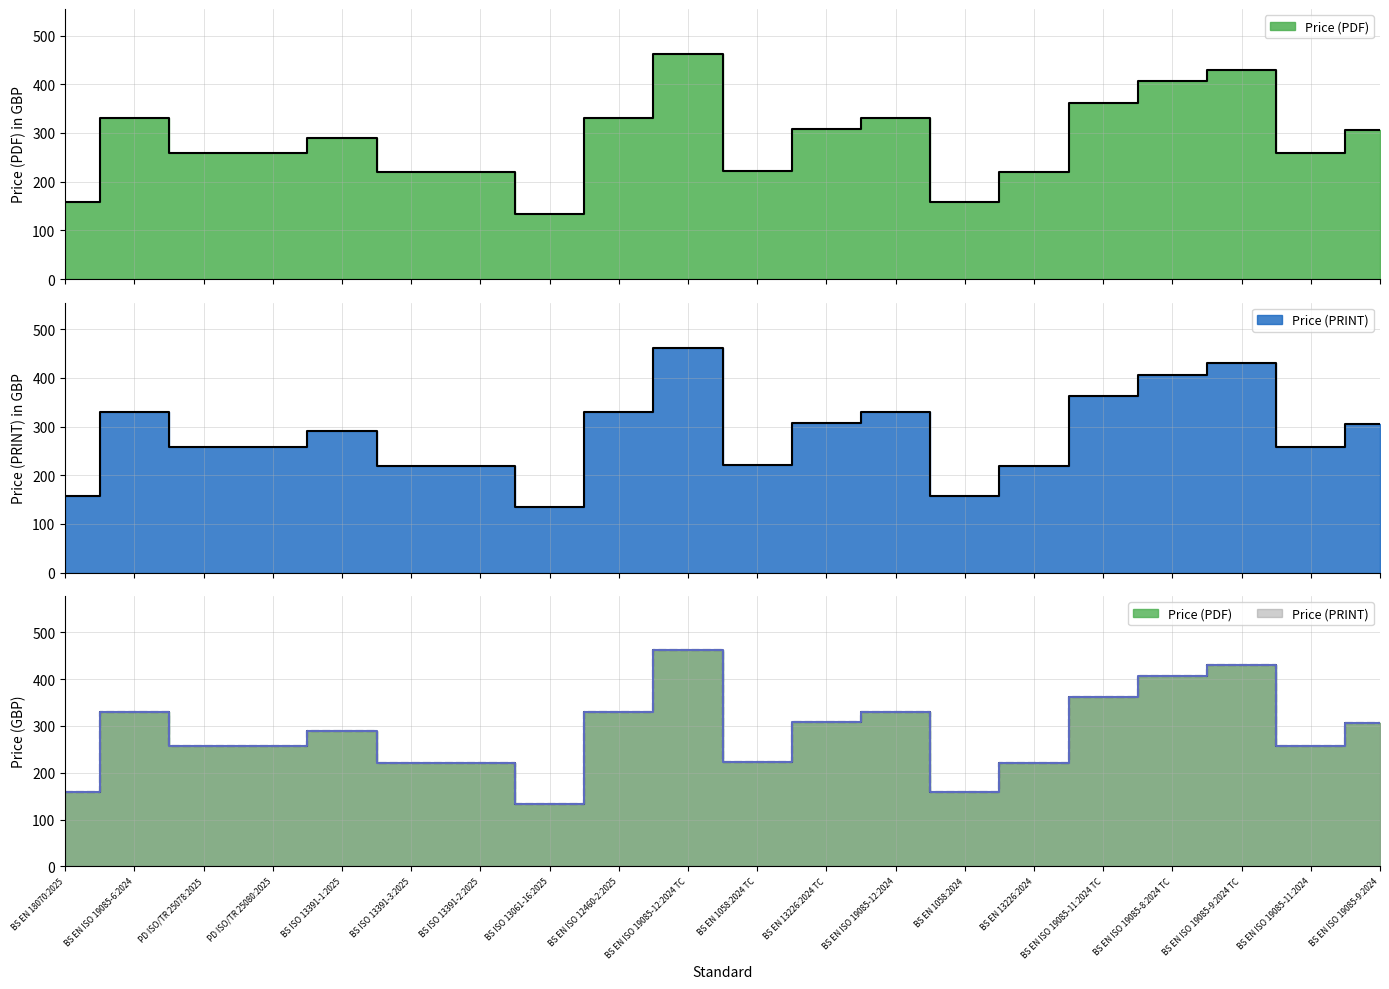

How many interior local valleys does the Price (PRINT) series have?

4